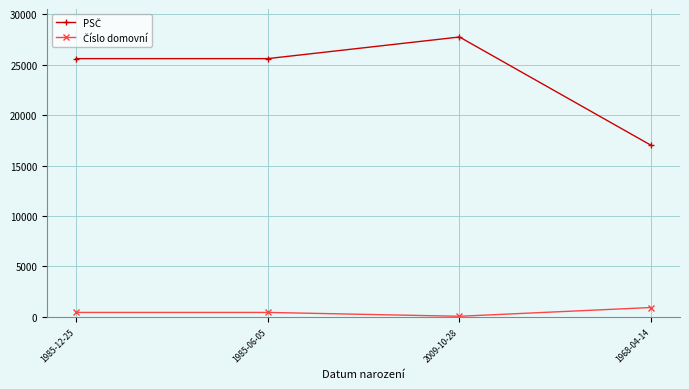

Which label corresponds to the largest value in the chart?

2009-10-28